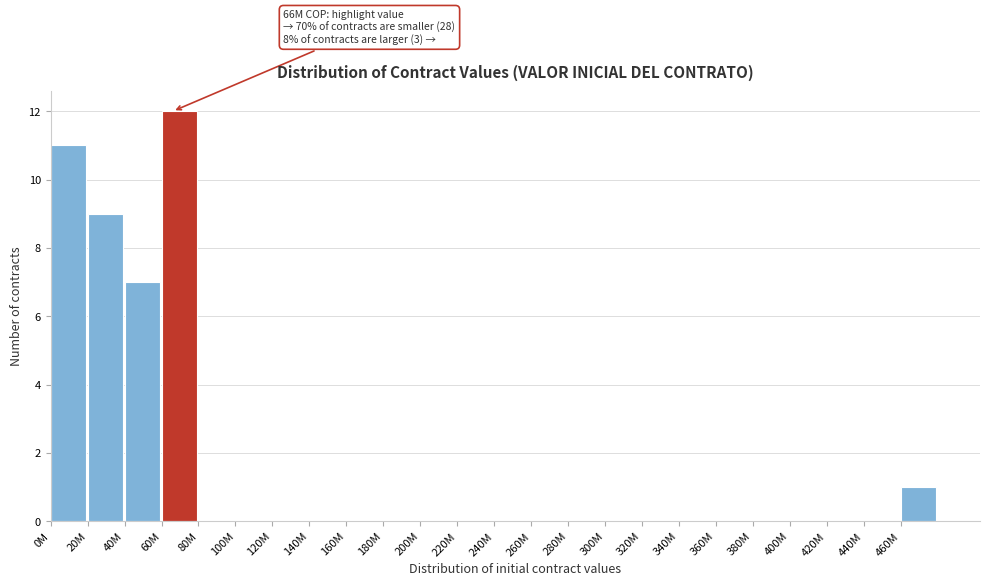

Reading left to right, what are all the values shown in this chart?

0M=11	20M=9	40M=7	60M=12	80M=0	100M=0	120M=0	140M=0	160M=0	180M=0	200M=0	220M=0	240M=0	260M=0	280M=0	300M=0	320M=0	340M=0	360M=0	380M=0	400M=0	420M=0	440M=0	460M=1